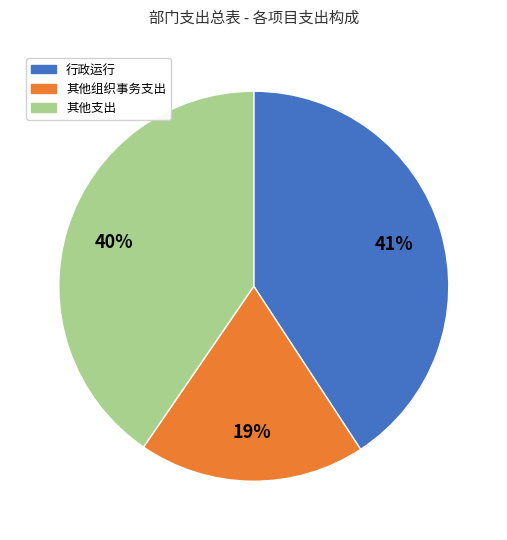

To the nearest percent, what is the difference between the largest and smallest slice percentages?

22%